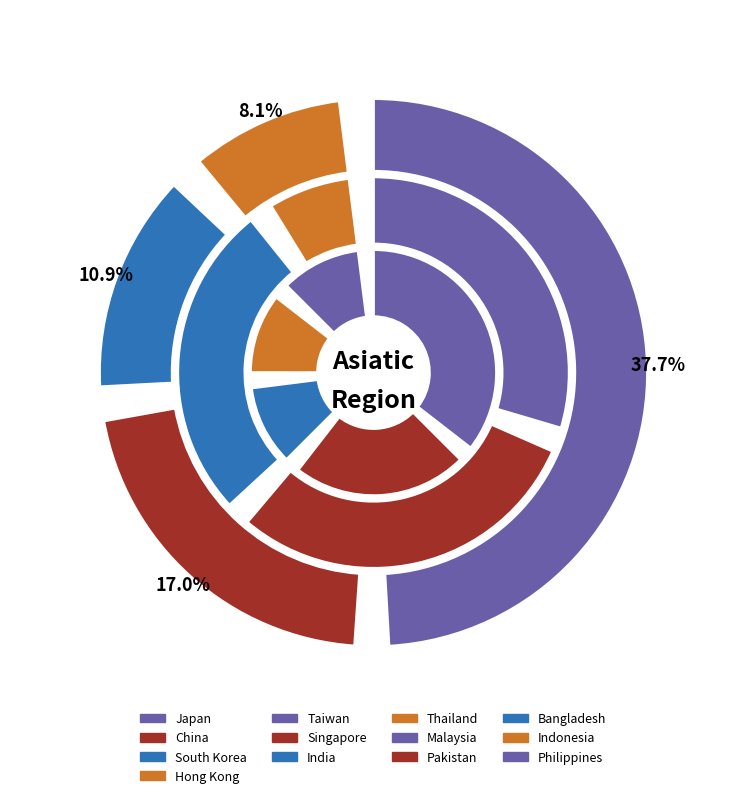

Between South Korea and Singapore, which is larger?

South Korea